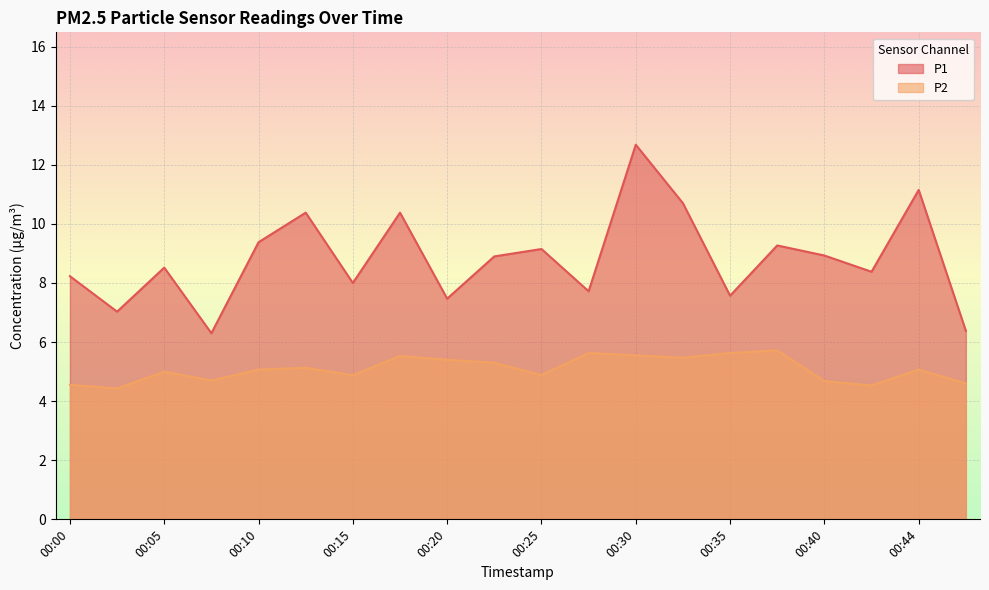

What is the minimum value shown in the chart?

4.4